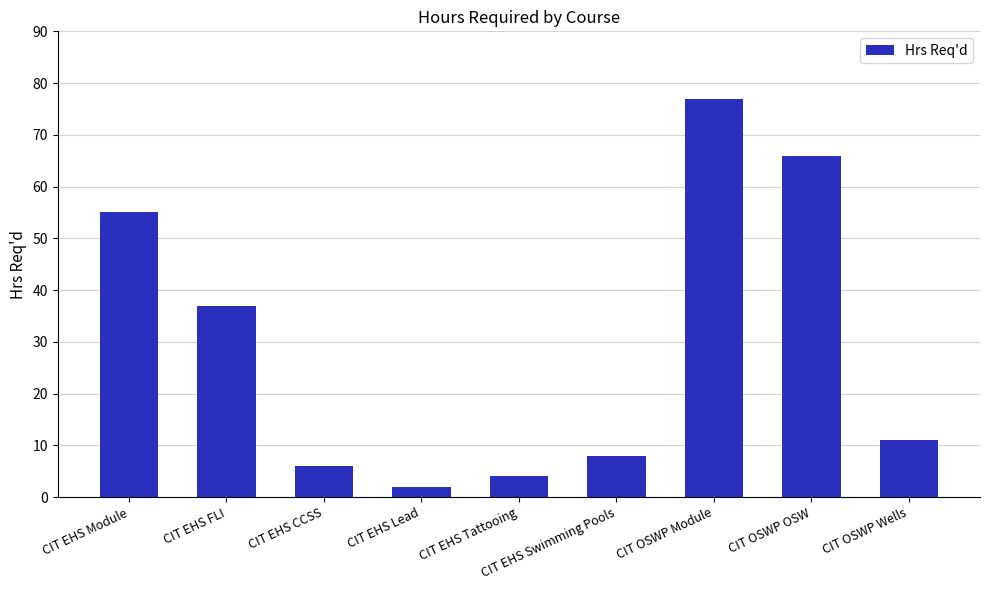

Is it true that the value at CIT OSWP OSW is 22?

False